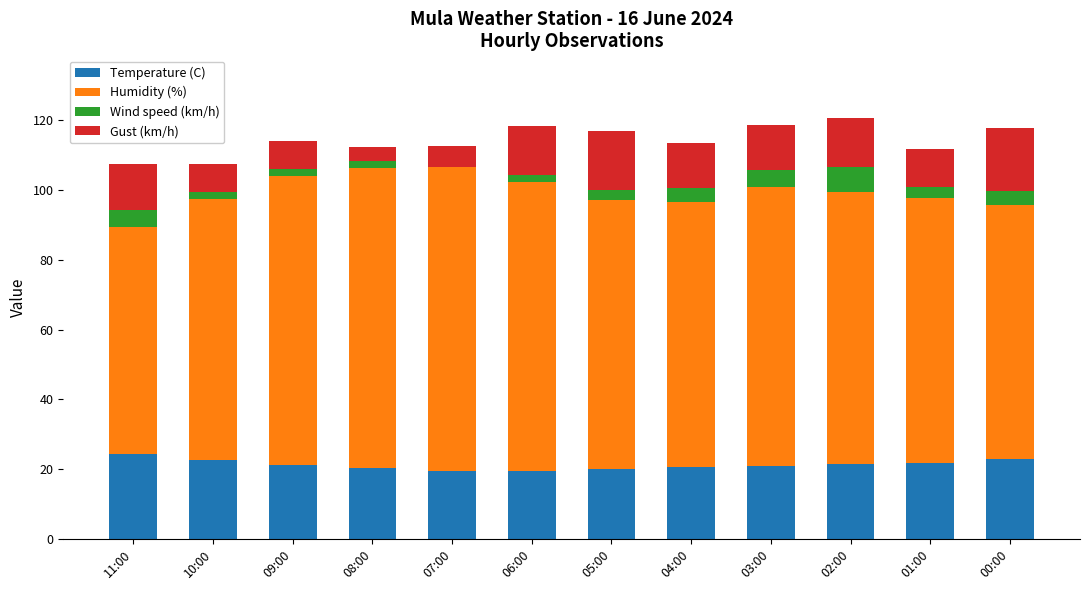

The value of Temperature (C) at 08:00 is 20.4. True or false?

True